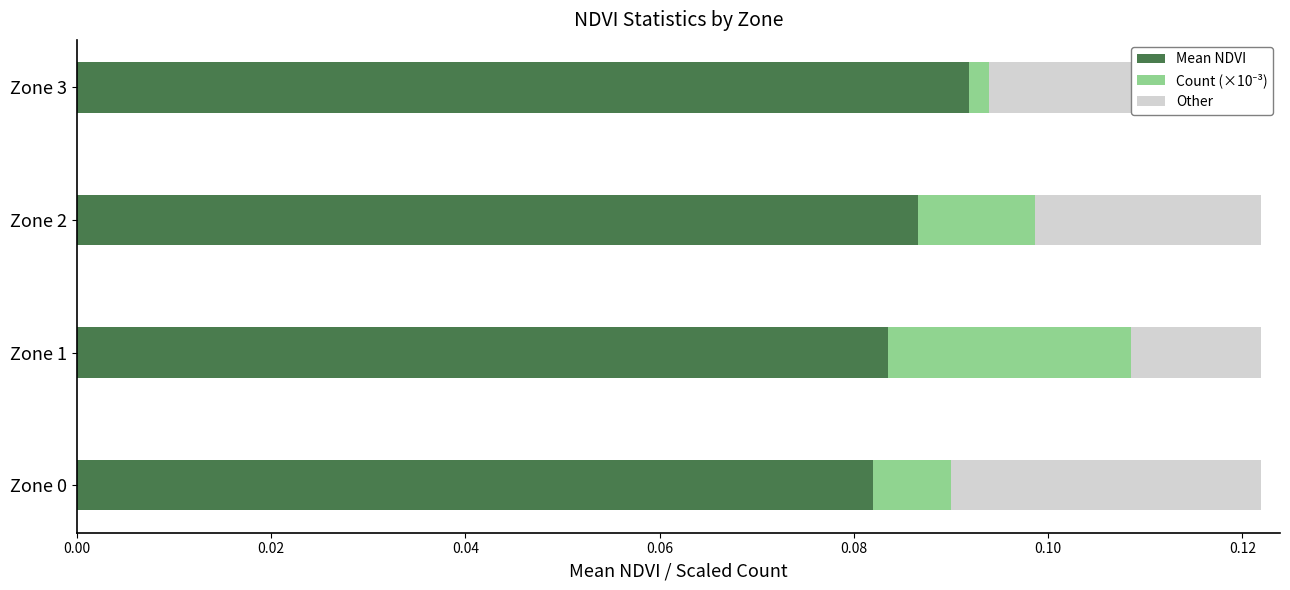

How many distinct data groups are displayed?

3